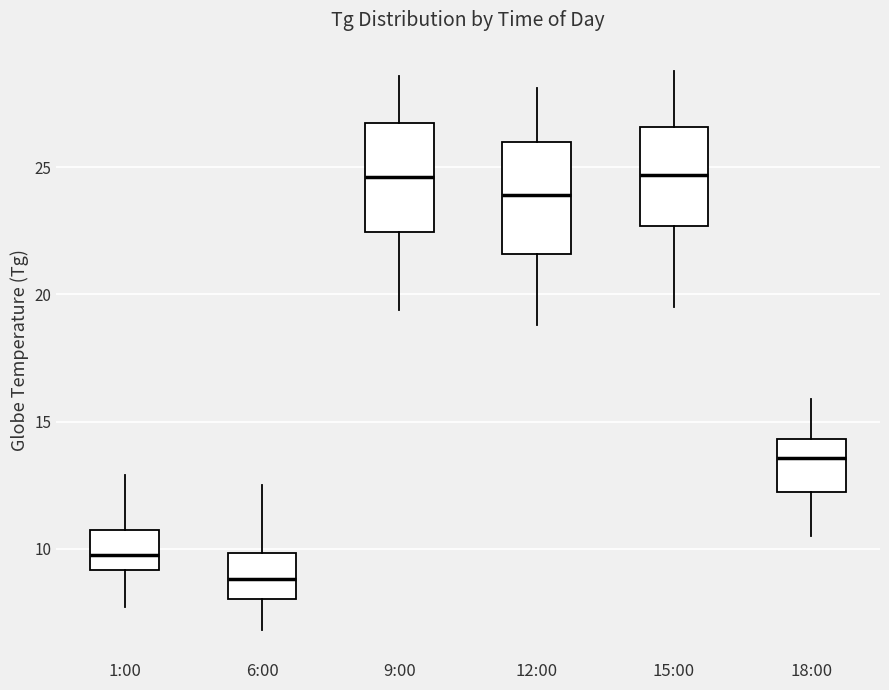

Where is the lower edge of the box for 12:00 on the y-axis? The values are not printed on the chart, so give them approximately, as read against the axis.

21.5